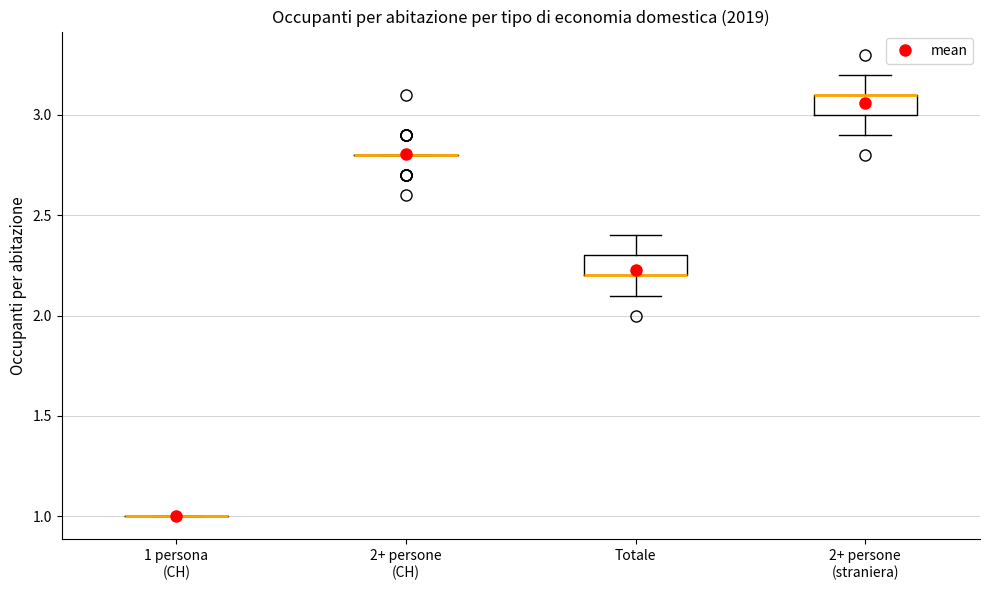

Reading left to right, transcribe this box plot: for each box, give where its median line is, the range the box spans, and where its two whiskers end, as read against the y-axis. The values are not printed on the chart, so give them approximately, as read against the axis.

1 persona (CH): box collapsed to a line at 1.0, whiskers 1.0 to 1.0
2+ persone (CH): box collapsed to a line at 2.8, whiskers 2.8 to 2.8
Totale: median 2.2 (drawn on the box's lower edge), box 2.2 to 2.3, whiskers 2.1 to 2.4
2+ persone (straniera): median 3.1 (drawn on the box's upper edge), box 3.0 to 3.1, whiskers 2.9 to 3.2